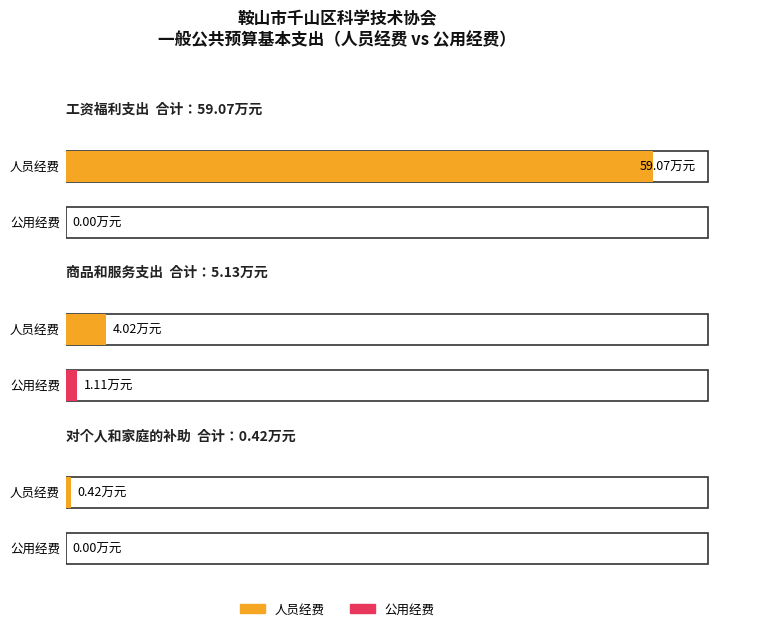

What is the label of the 1st bar from the right?

对个人和家庭的补助